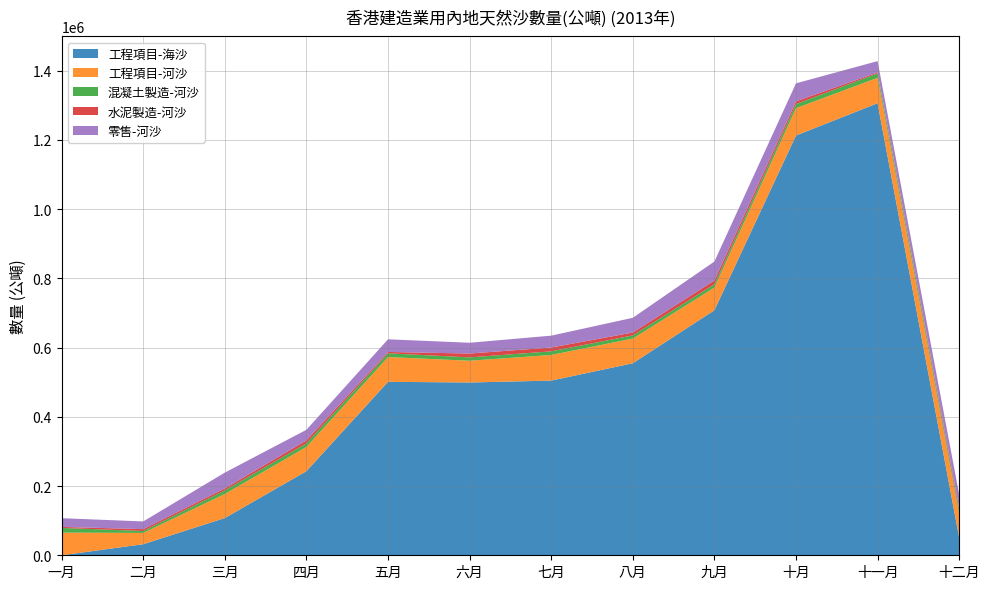

Reading left to right, transcribe all the data shown in this chart.

工程項目-海沙: 0	31927	107600	242898	501141	499219	504665	554784	707884	1212764	1306035	50825
工程項目-河沙: 65503	32644	69606	70150	71577	62854	74116	71292	65513	78880	73466	67775
混凝土製造-河沙: 13578	5534	10327	10393	10845	9631	10476	9144	9546	11968	12737	9971
水泥製造-河沙: 2844	5437	5635	8443	3850	11165	11022	8358	10934	7880	2708	8079
零售-河沙: 25214	22218	45731	30694	36535	31166	34242	42556	54819	52045	32765	38780